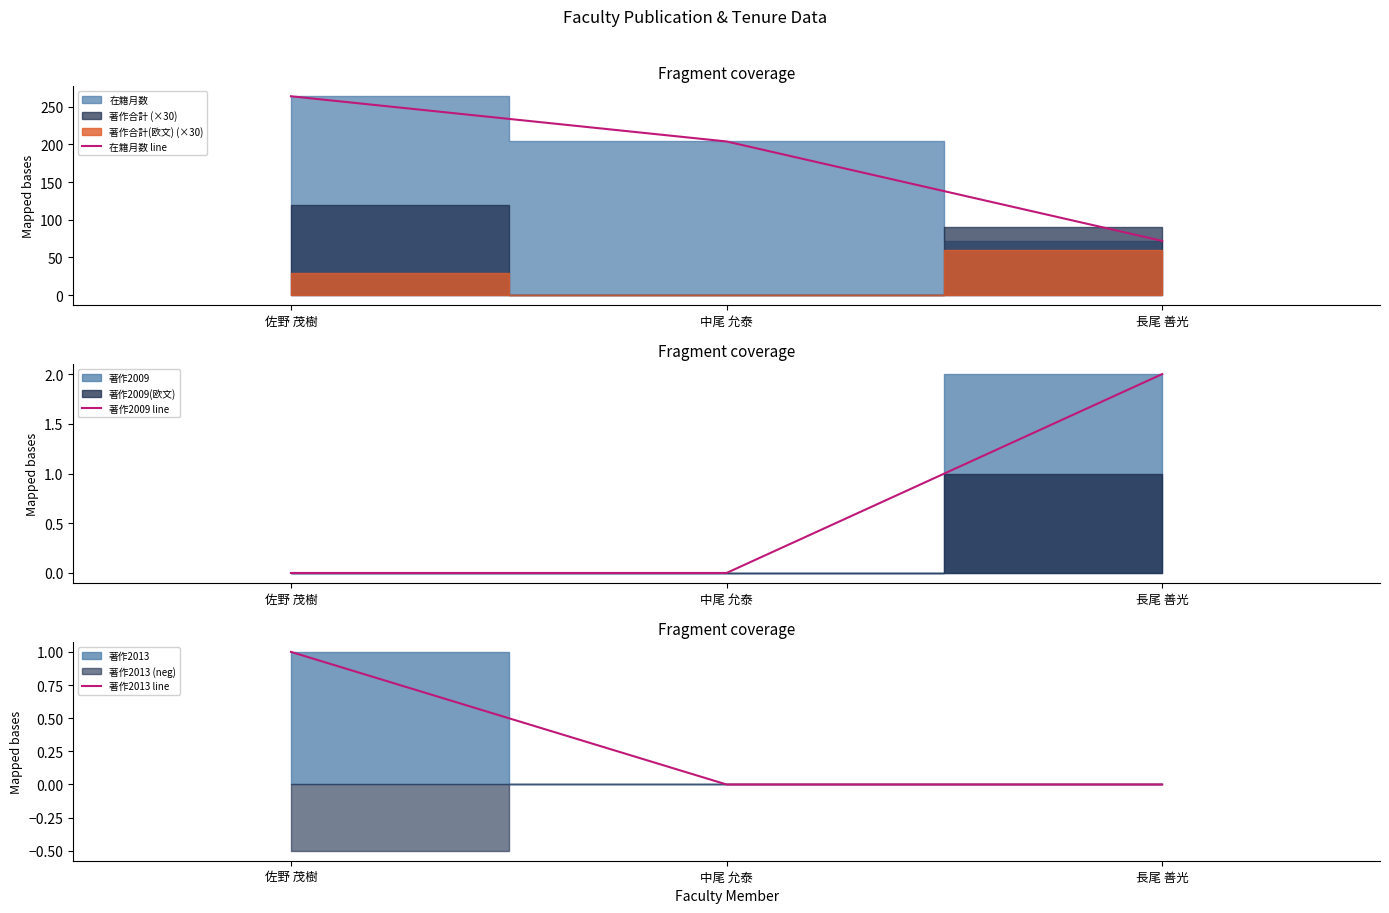

What position from the left is 長尾 善光?

3